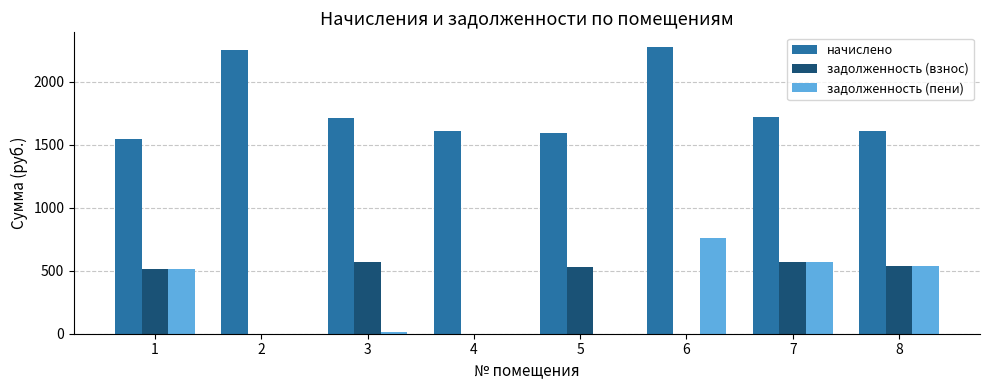

Which series has the largest total across all categories?

начислено